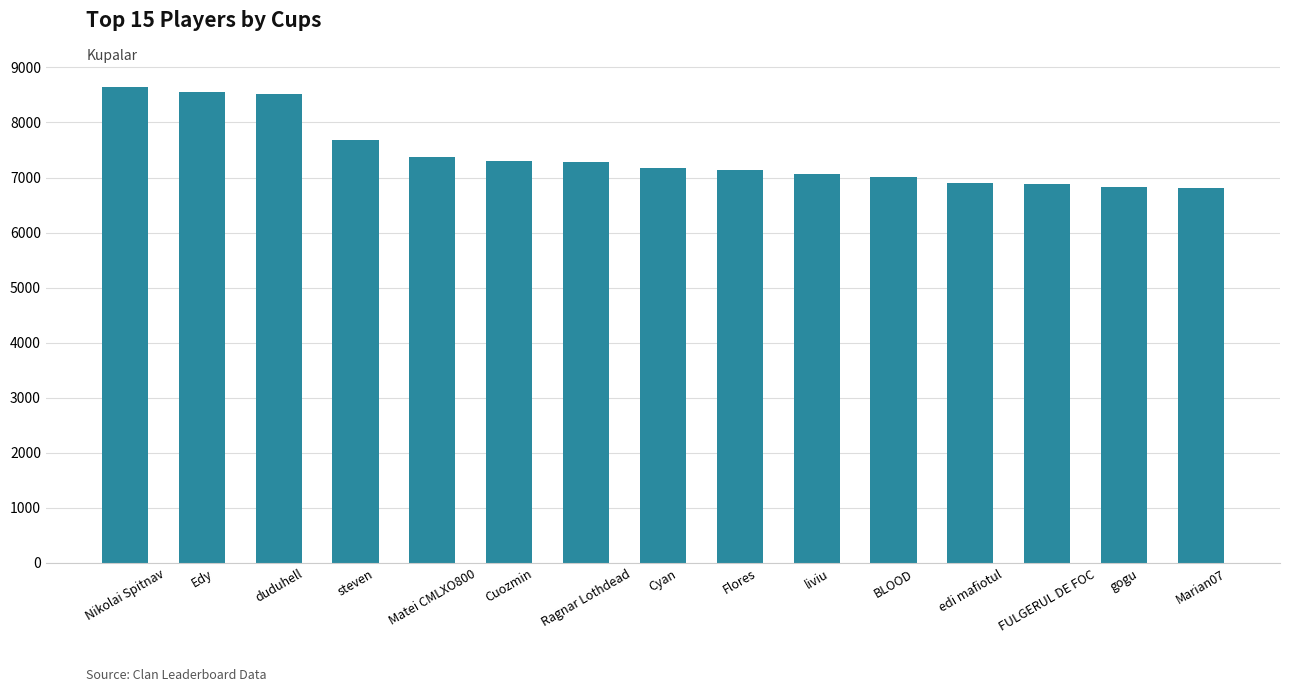

Where does the data first go above 7177?

Nikolai Spitnav